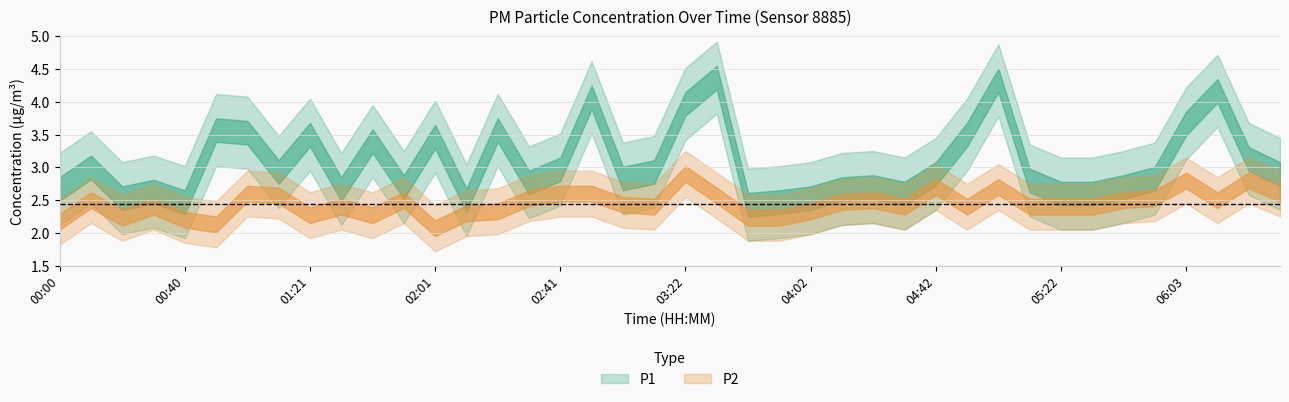

The value of P2 at 02:31 is 1.4. True or false?

False